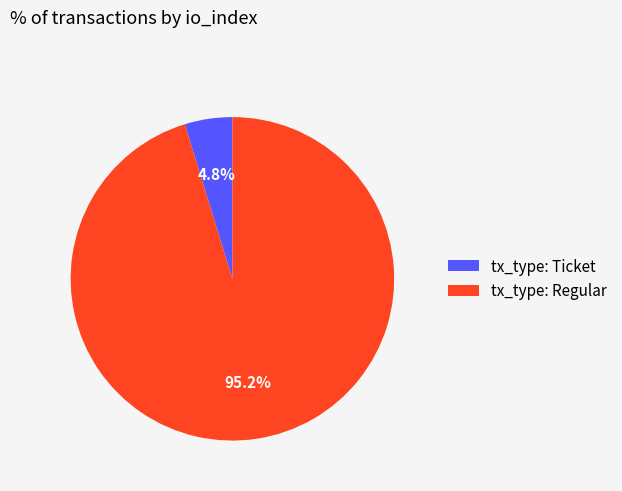

Which slice is the smallest?

tx_type: Ticket